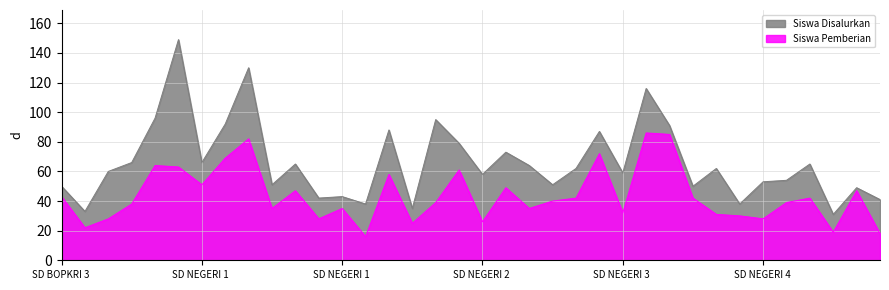

Which has a higher value, SD NEGERI 1 TENGGULI or SD NEGERI 2 KRASAK BANGSRI?

SD NEGERI 2 KRASAK BANGSRI